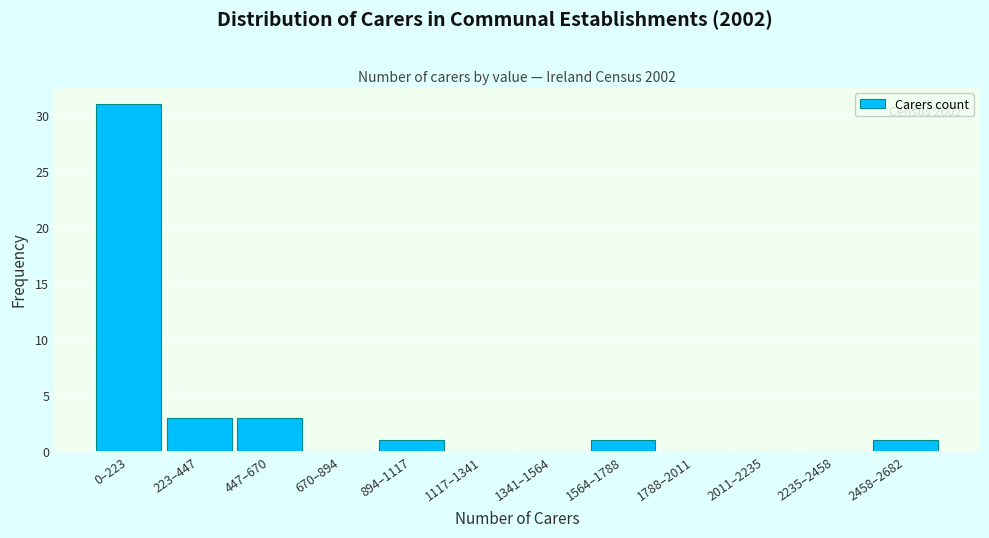

Reading left to right, transcribe all the data shown in this chart.

0–223=31	223–447=3	447–670=3	670–894=0	894–1117=1	1117–1341=0	1341–1564=0	1564–1788=1	1788–2011=0	2011–2235=0	2235–2458=0	2458–2682=1